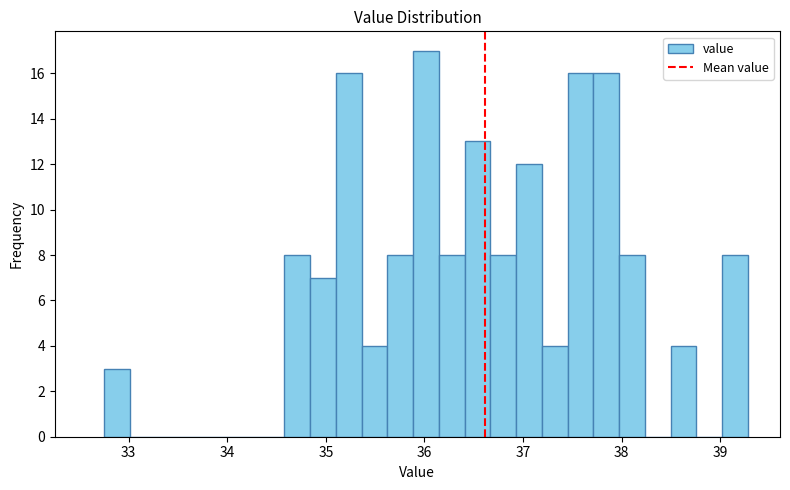

Around what value on the x-axis is the tallest bar? Give the approximate position of its centre, as read against the axis.

36.0